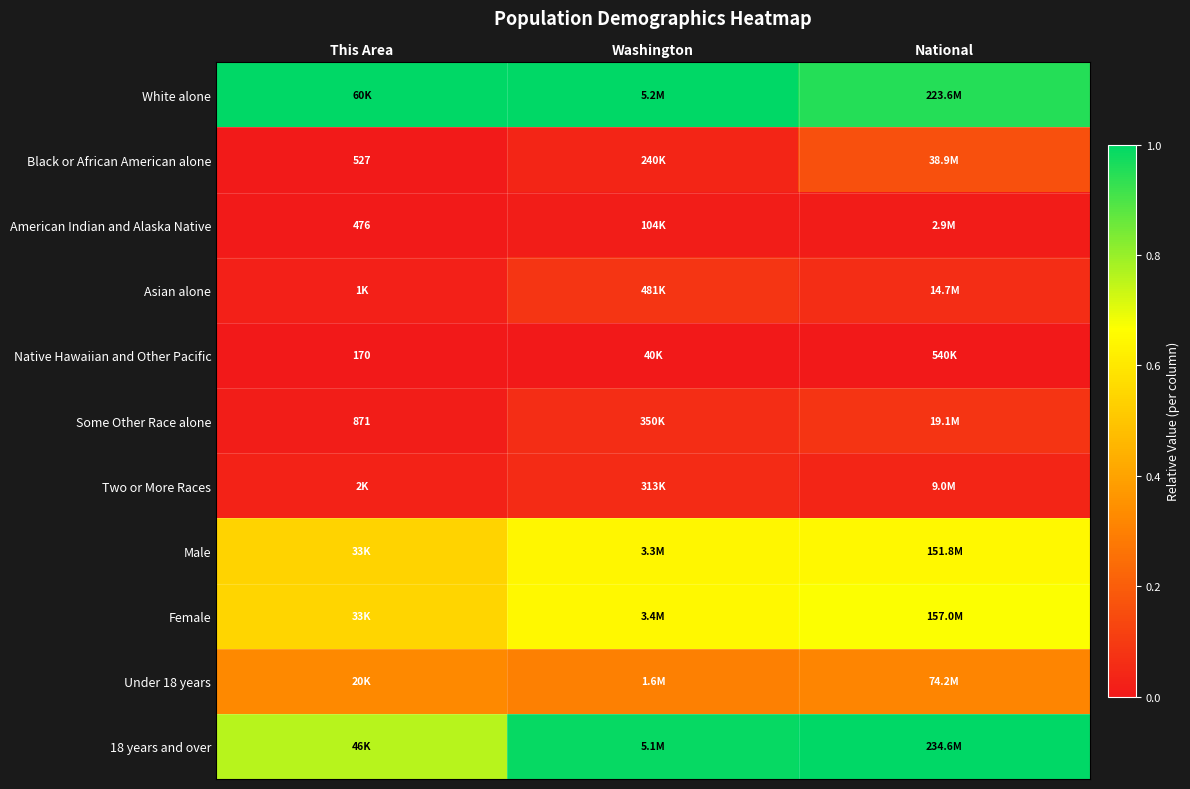

At how many categories does at least one series exceed 0?

3